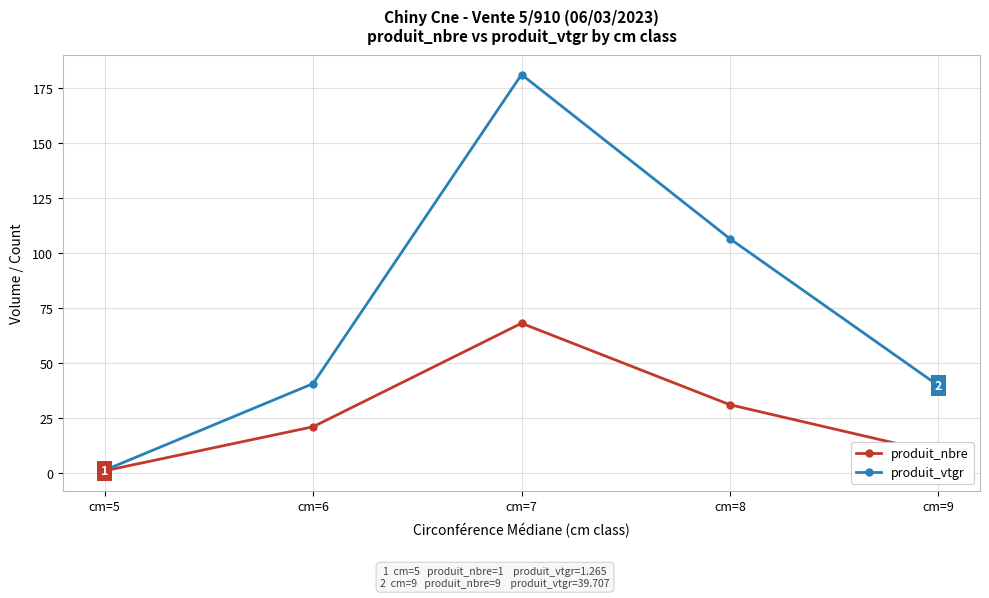

Rank the series by their average value, from lowest to highest.

produit_nbre, produit_vtgr